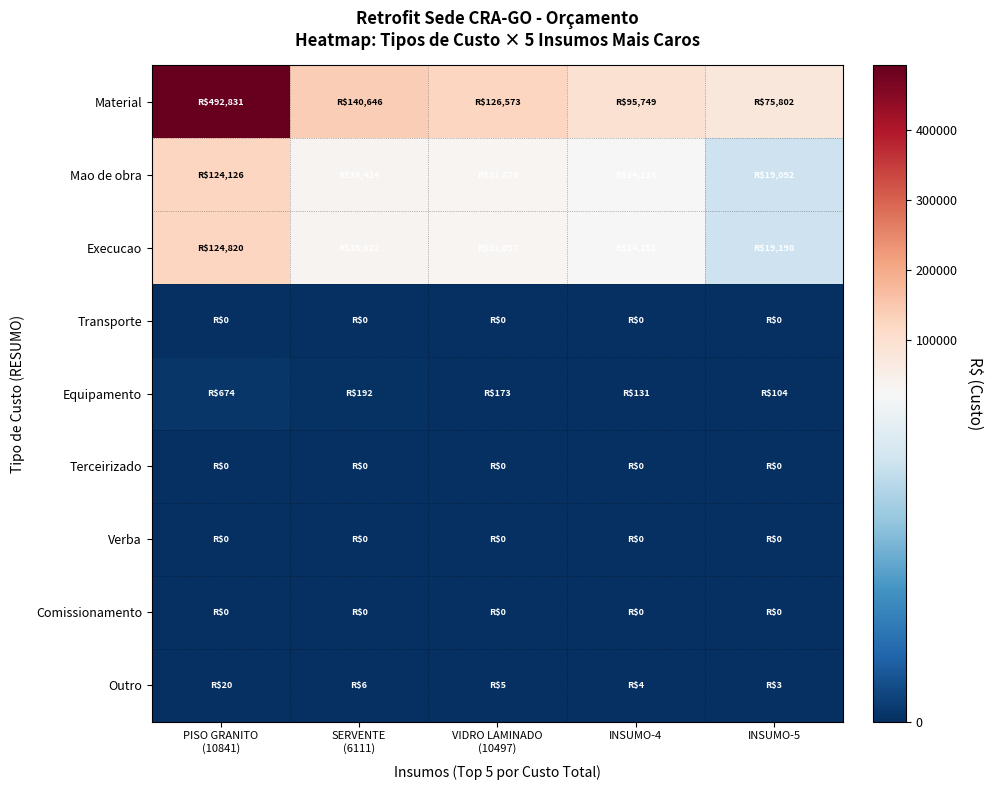

Reading left to right, what are all the values shown in this chart?

Material: PISO GRANITO
(10841)=492831.4	SERVENTE
(6111)=140646.3	VIDRO LAMINADO
(10497)=126573.1	INSUMO-4=95749.4	INSUMO-5=75801.6
Mao de obra: PISO GRANITO
(10841)=124126.4	SERVENTE
(6111)=35423.7	VIDRO LAMINADO
(10497)=31879.2	INSUMO-4=24115.8	INSUMO-5=19091.7
Execucao: PISO GRANITO
(10841)=124820.3	SERVENTE
(6111)=35621.7	VIDRO LAMINADO
(10497)=32057.4	INSUMO-4=24250.6	INSUMO-5=19198.4
Transporte: PISO GRANITO
(10841)=0.0	SERVENTE
(6111)=0.0	VIDRO LAMINADO
(10497)=0.0	INSUMO-4=0.0	INSUMO-5=0.0
Equipamento: PISO GRANITO
(10841)=674.1	SERVENTE
(6111)=192.4	VIDRO LAMINADO
(10497)=173.1	INSUMO-4=131.0	INSUMO-5=103.7
Terceirizado: PISO GRANITO
(10841)=0.0	SERVENTE
(6111)=0.0	VIDRO LAMINADO
(10497)=0.0	INSUMO-4=0.0	INSUMO-5=0.0
Verba: PISO GRANITO
(10841)=0.0	SERVENTE
(6111)=0.0	VIDRO LAMINADO
(10497)=0.0	INSUMO-4=0.0	INSUMO-5=0.0
Comissionamento: PISO GRANITO
(10841)=0.0	SERVENTE
(6111)=0.0	VIDRO LAMINADO
(10497)=0.0	INSUMO-4=0.0	INSUMO-5=0.0
Outro: PISO GRANITO
(10841)=19.9	SERVENTE
(6111)=5.7	VIDRO LAMINADO
(10497)=5.1	INSUMO-4=3.9	INSUMO-5=3.1